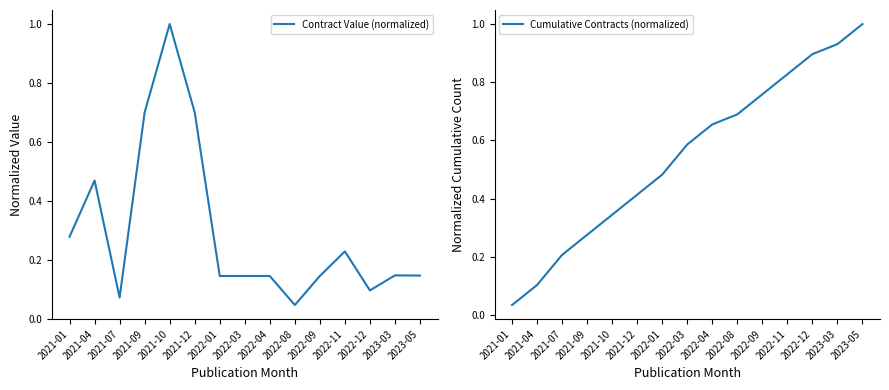

How many intersections are there between Cumulative Contracts (normalized) and Contract Value (normalized)?

3